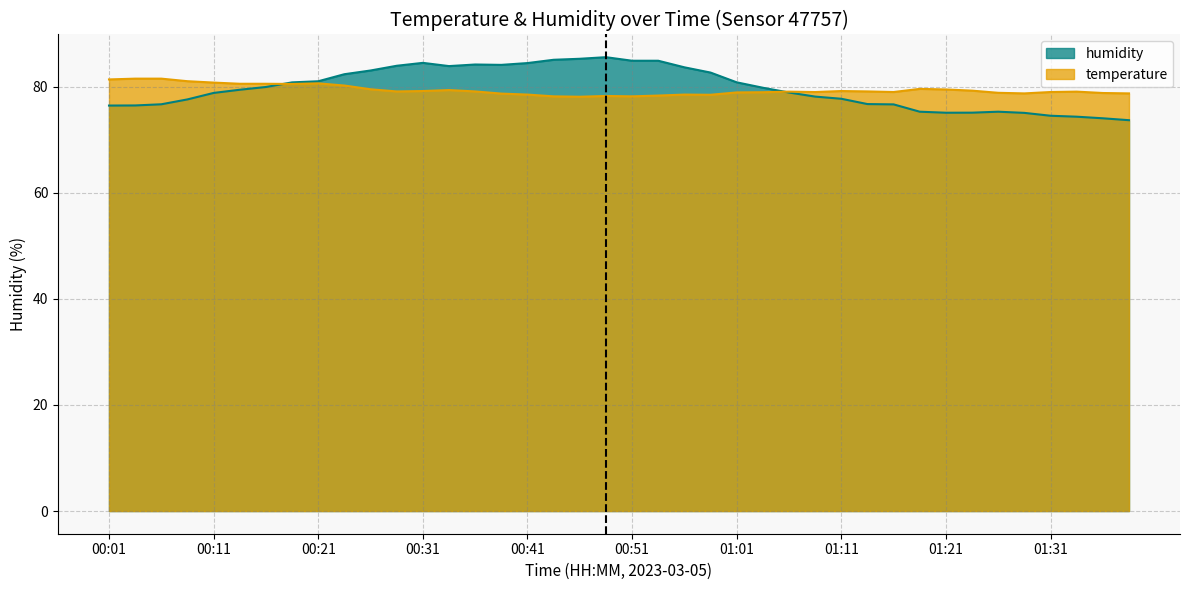

What is the label of the 25th point from the right?

00:39